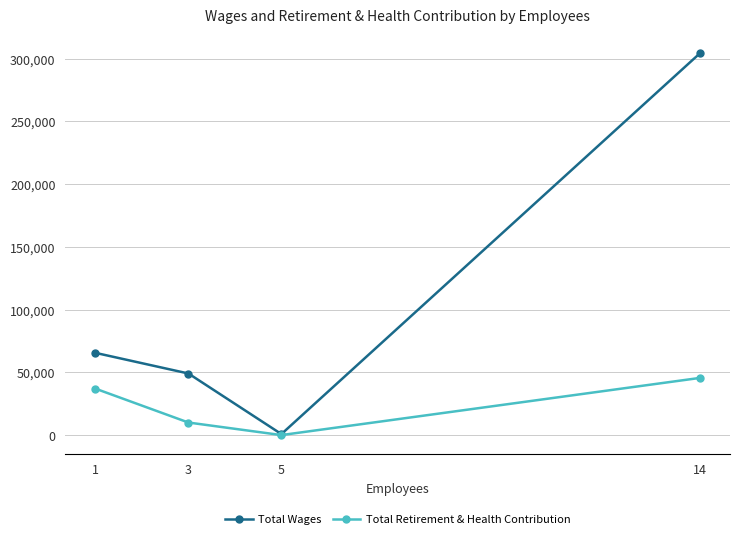

How many lines are shown in the chart?

2